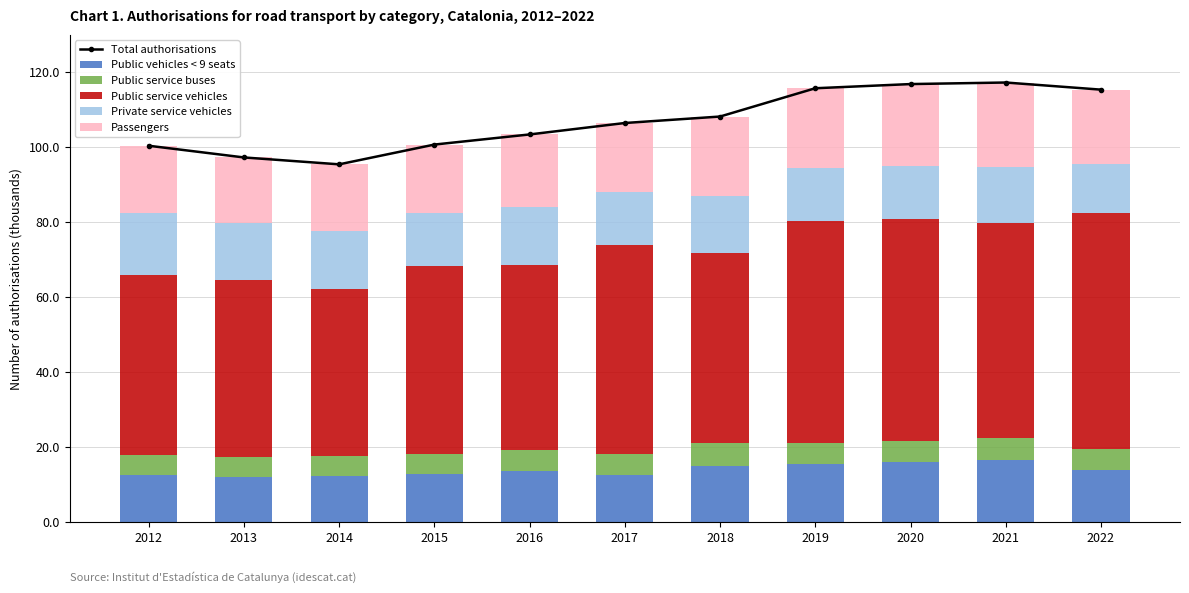

At which category is the sum across all series the highest?

2021